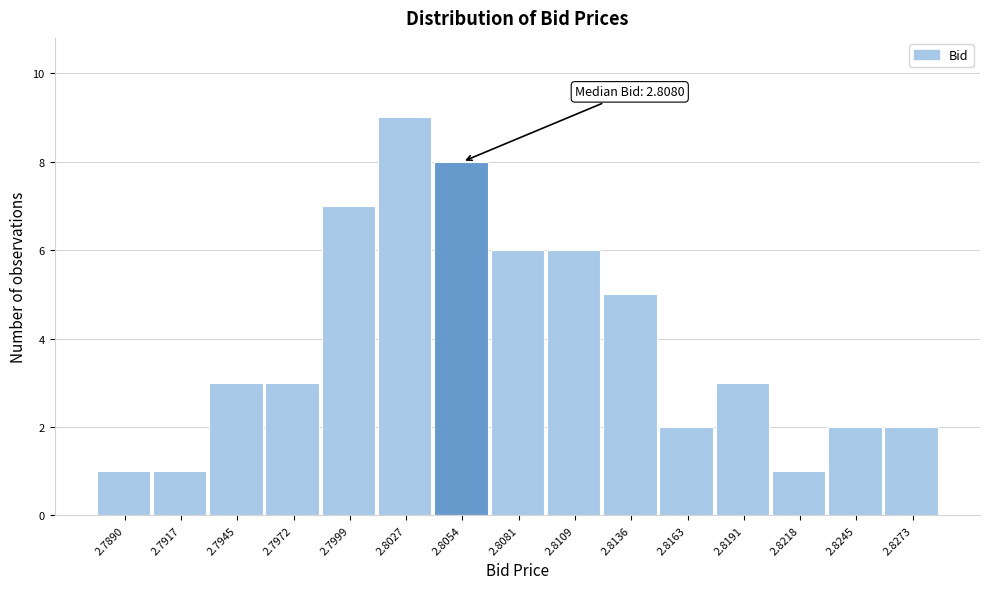

Reading left to right, list all the values displayed in this chart.

2.7890=1	2.7917=1	2.7945=3	2.7972=3	2.7999=7	2.8027=9	2.8054=8	2.8081=6	2.8109=6	2.8136=5	2.8163=2	2.8191=3	2.8218=1	2.8245=2	2.8273=2